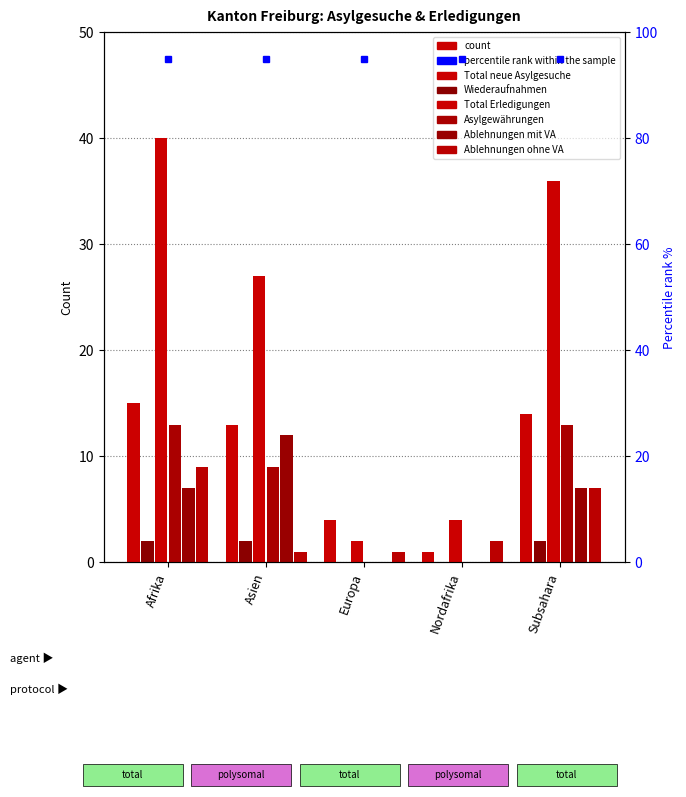

How many Ablehnungen mit VA values are between 0 and 7?

4